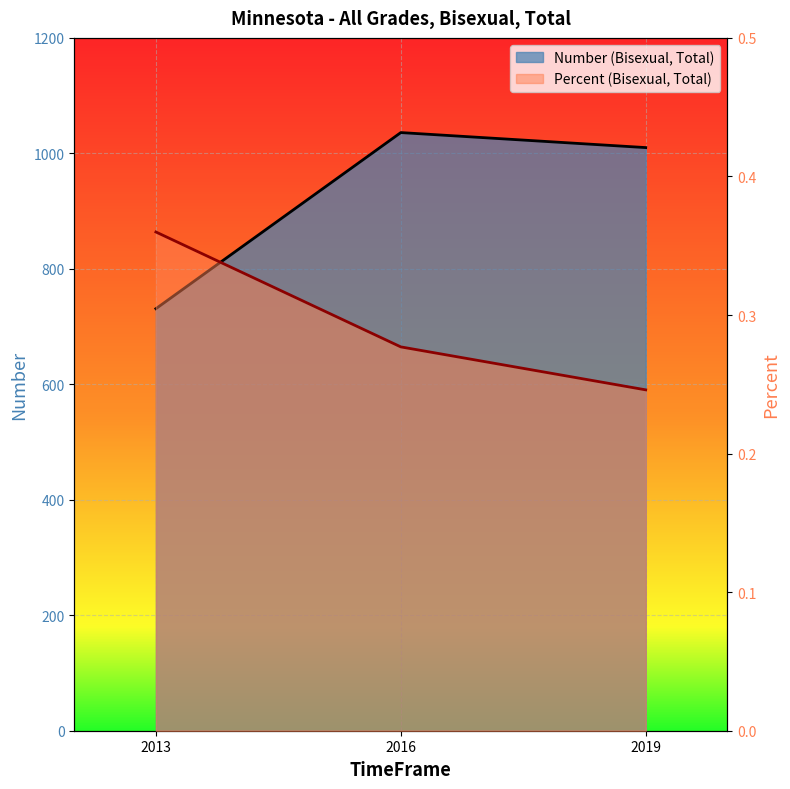

How many values in the Number (Bisexual, Total) series are below 1010?

1